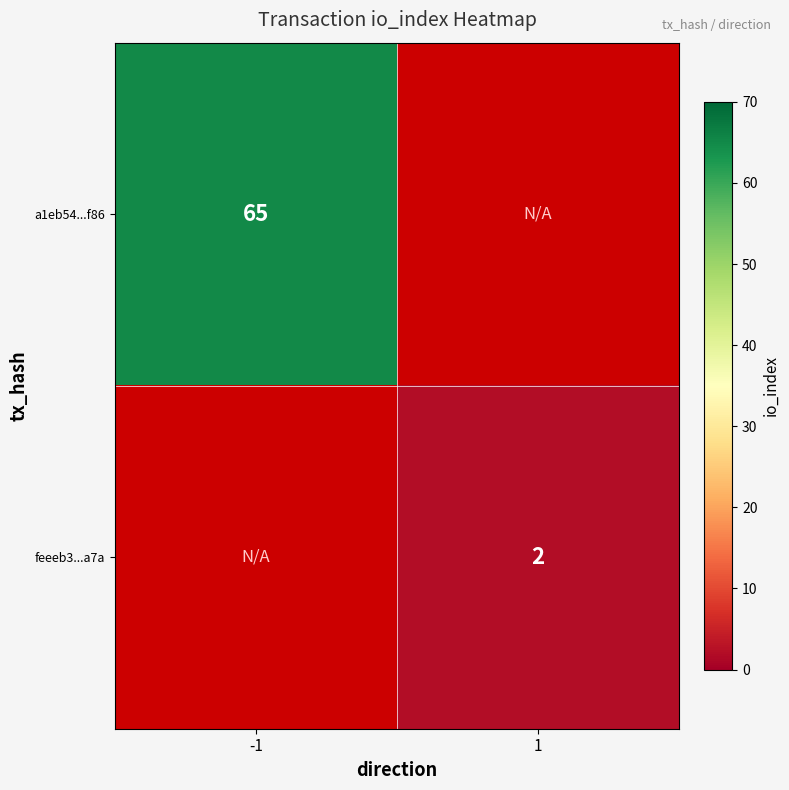

Is the value of a1eb54...f86 at -1 greater than the value of feeeb3...a7a at 1?

Yes